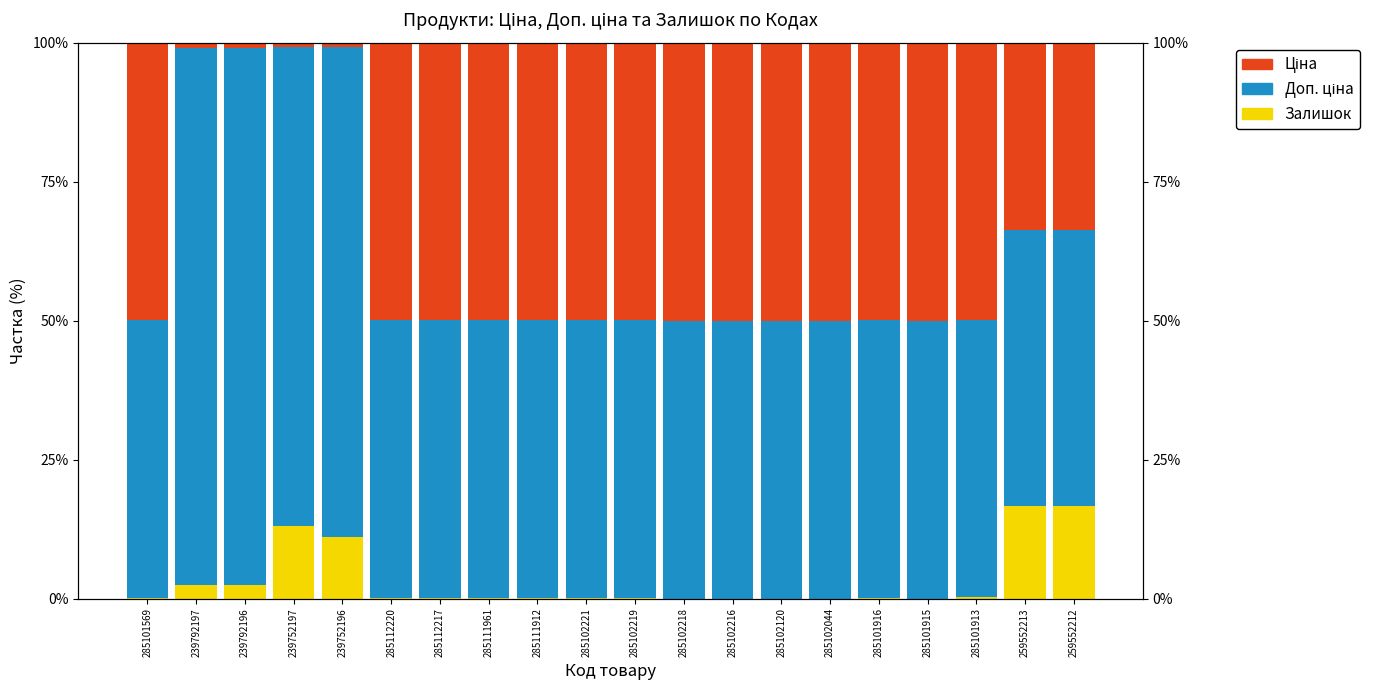

Where is Залишок nearest to the value 8?

239752196